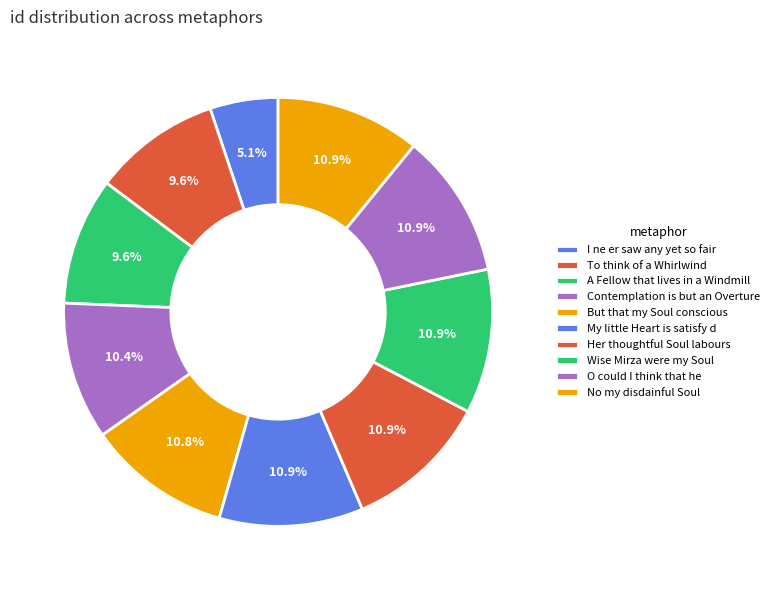

What percentage is the But that my Soul conscious slice, to the nearest percent?

11%